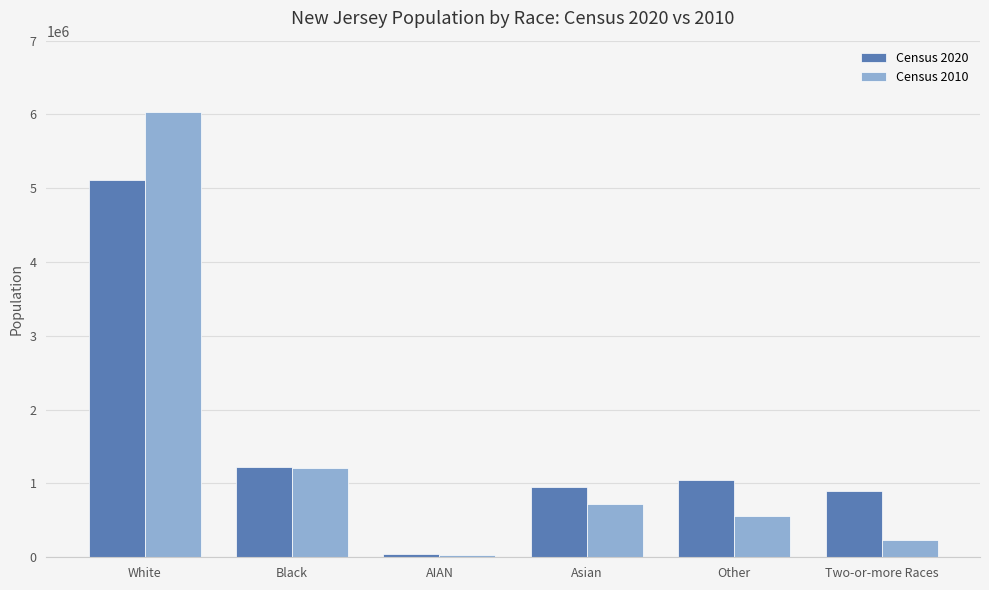

What are all the series names shown in the legend?

Census 2020, Census 2010